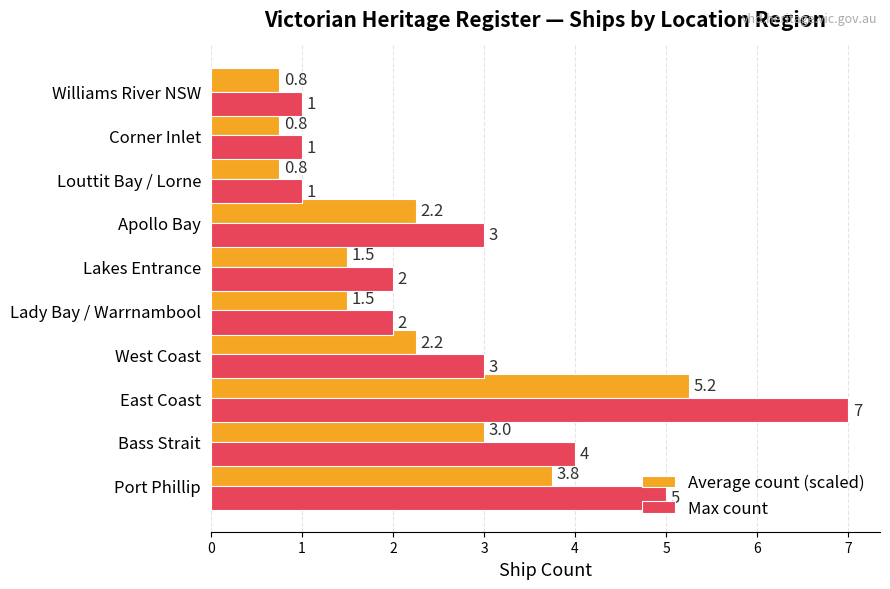

The Average count (scaled) series shows 5.2 at East Coast. True or false?

True